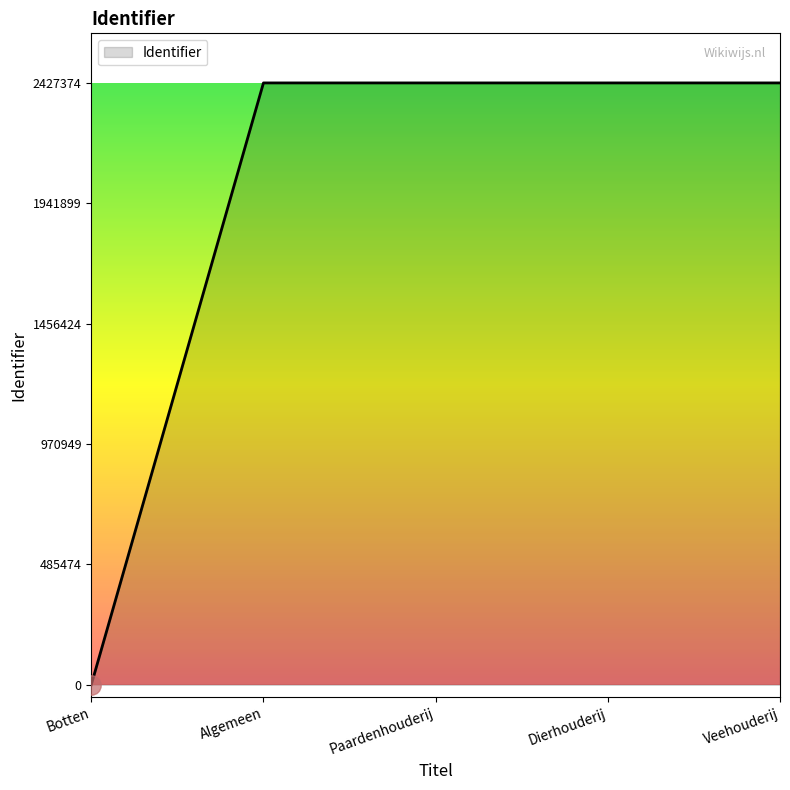

What is the difference between the values at Algemeen and Dierhouderij?

12